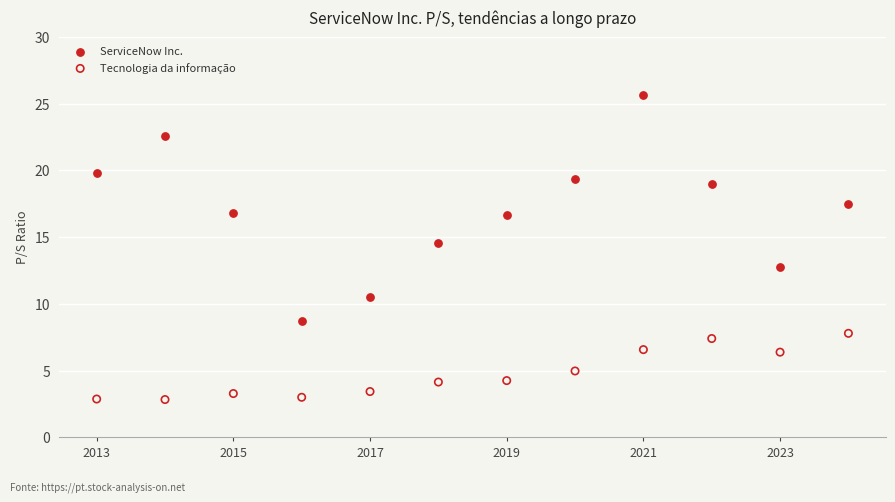

Across all data points, what is the range of Y values (max minus min)?

22.8